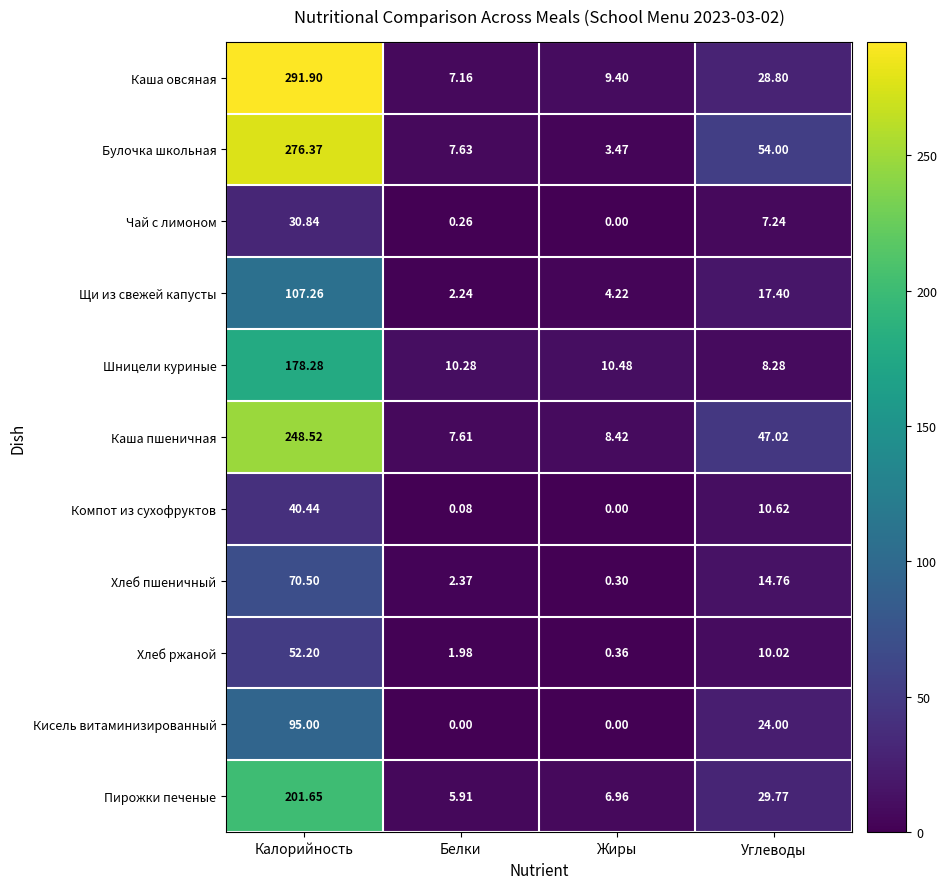

Which label corresponds to the largest value in the chart?

Калорийность